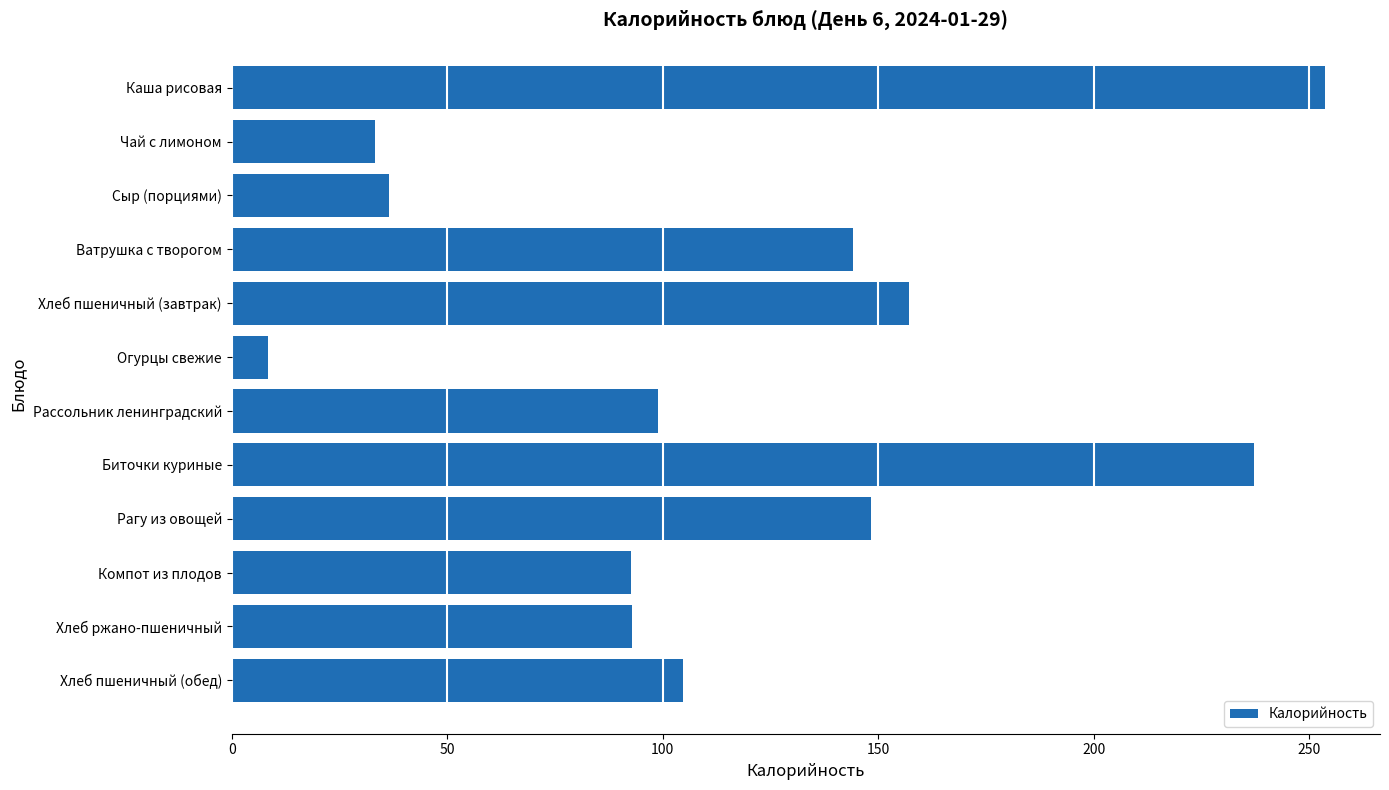

What is the label of the 4th bar from the top?

Ватрушка с творогом